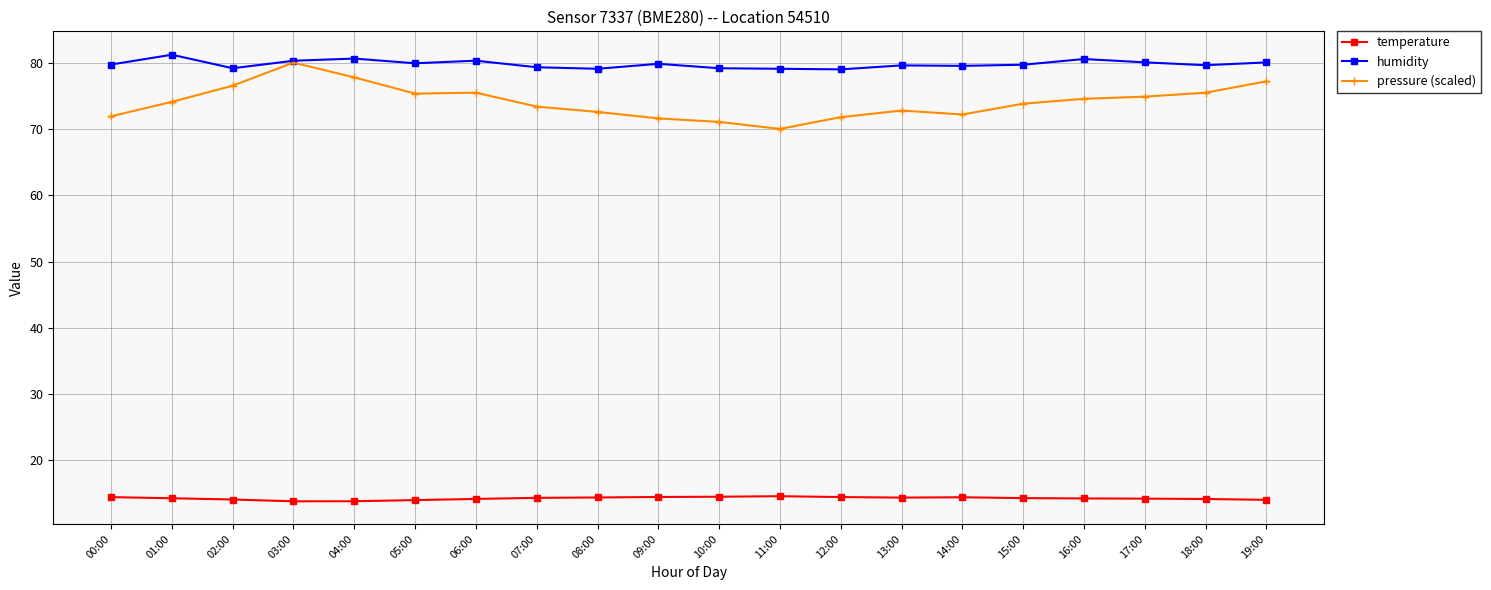

True or false: humidity and temperature intersect in this chart.

False